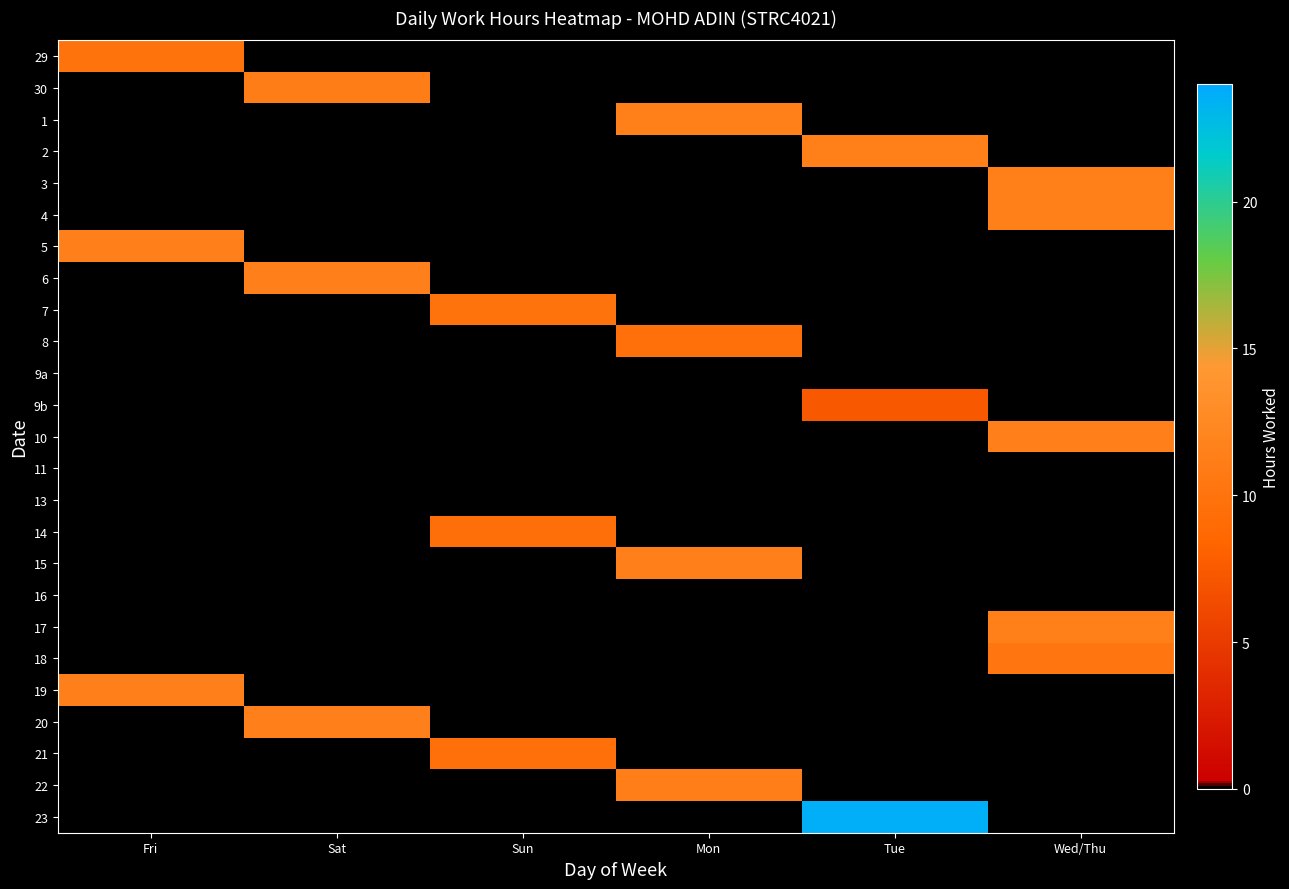

At which category is the sum across all series the highest?

Wed/Thu